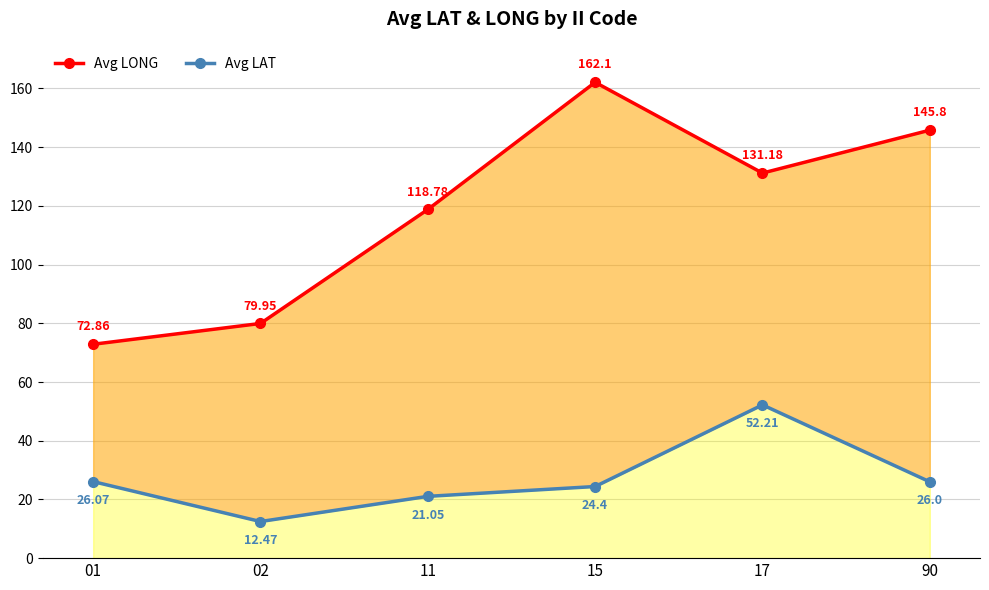

At which label does Avg LAT reach its peak?

17